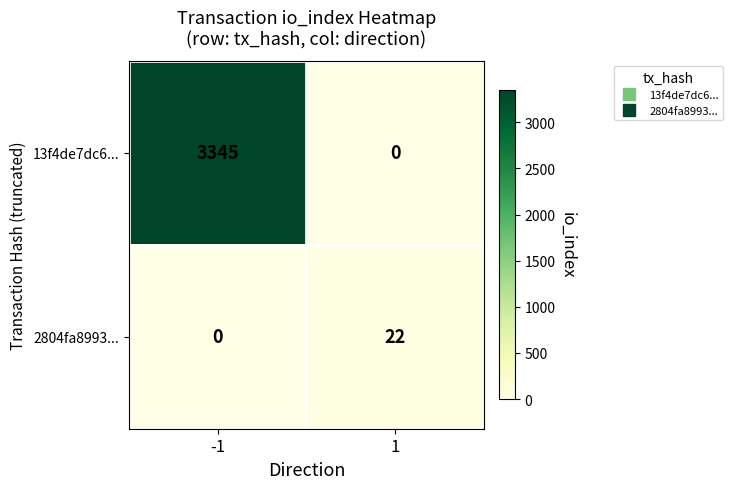

Count the number of data series in this chart.

2